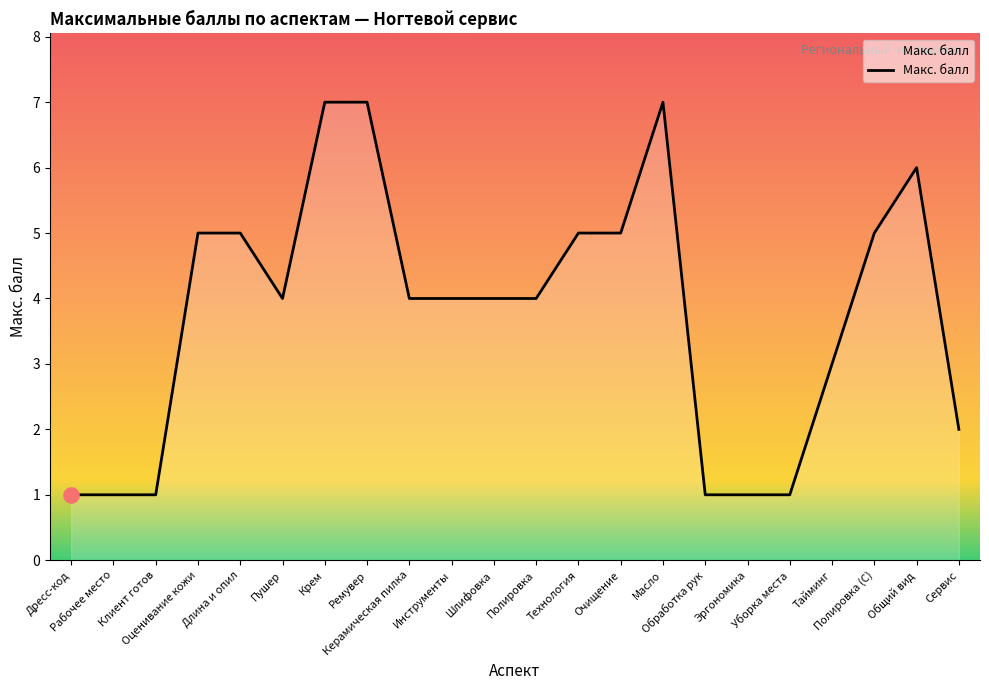

What is the change in value from Технология to Сервис?

-3